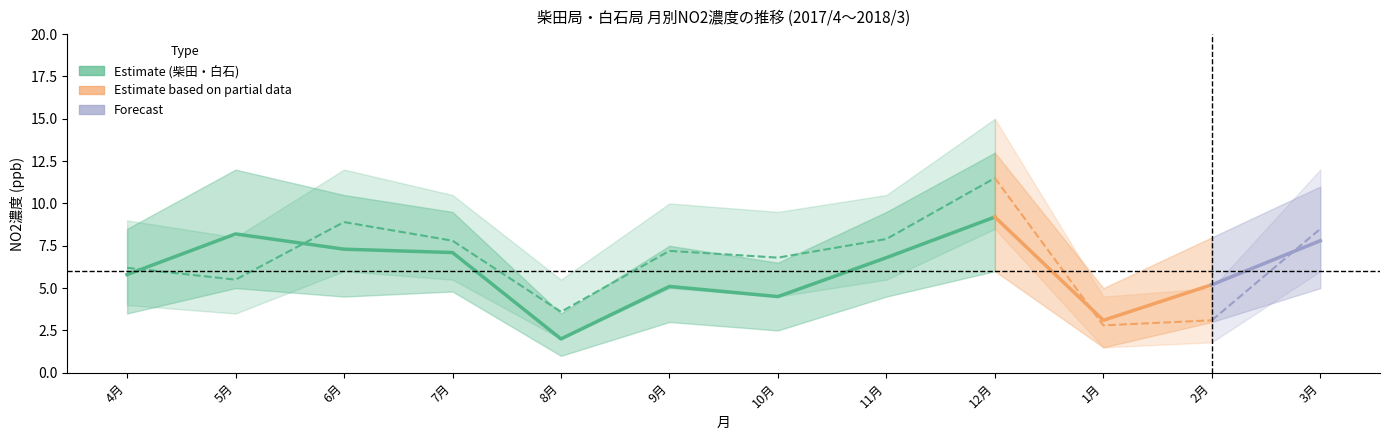

Where do 白石 and 柴田 first cross each other?

4月 and 5月